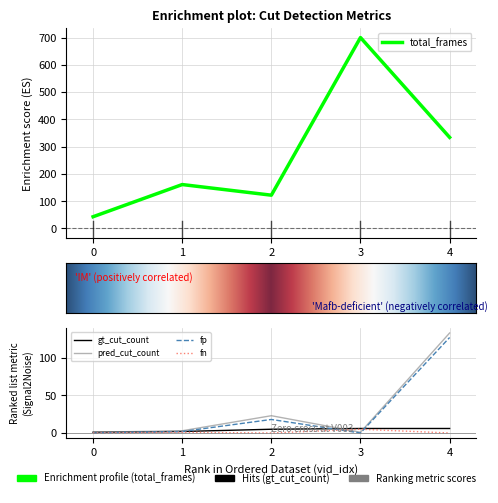

How many categories are shown in the chart?

5